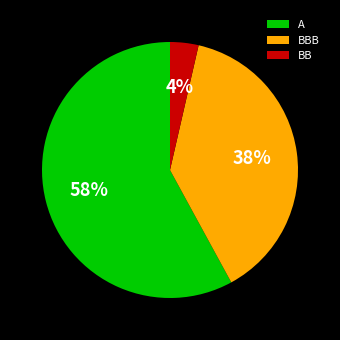

Combined, do A and BBB account for over 50%?

Yes